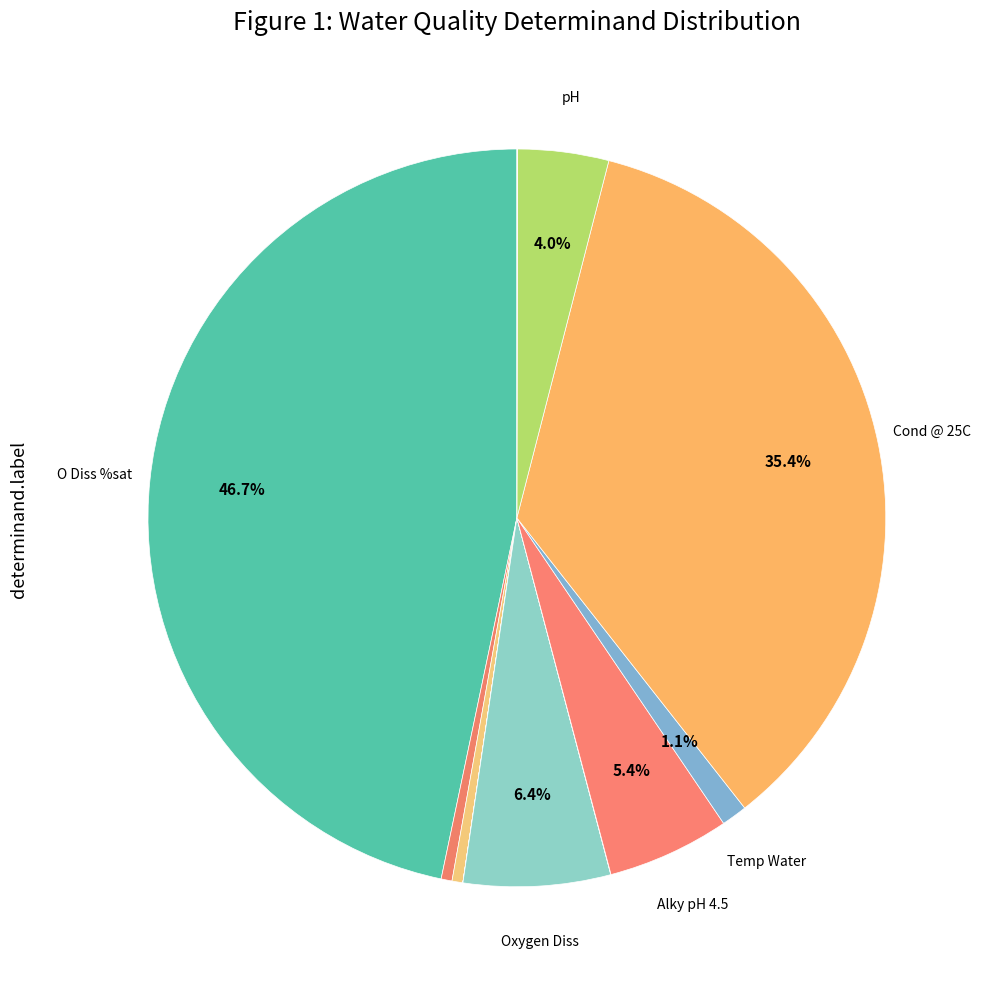

Which slice is the smallest?

NH3 un-ion